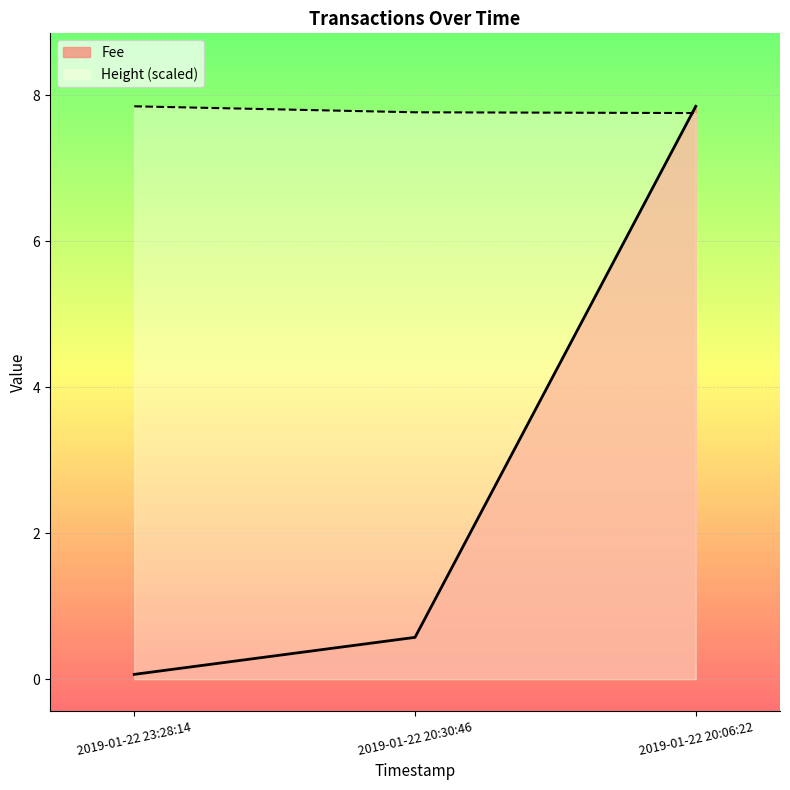

What is the value of the Height point at the 3rd from the left?

7.8